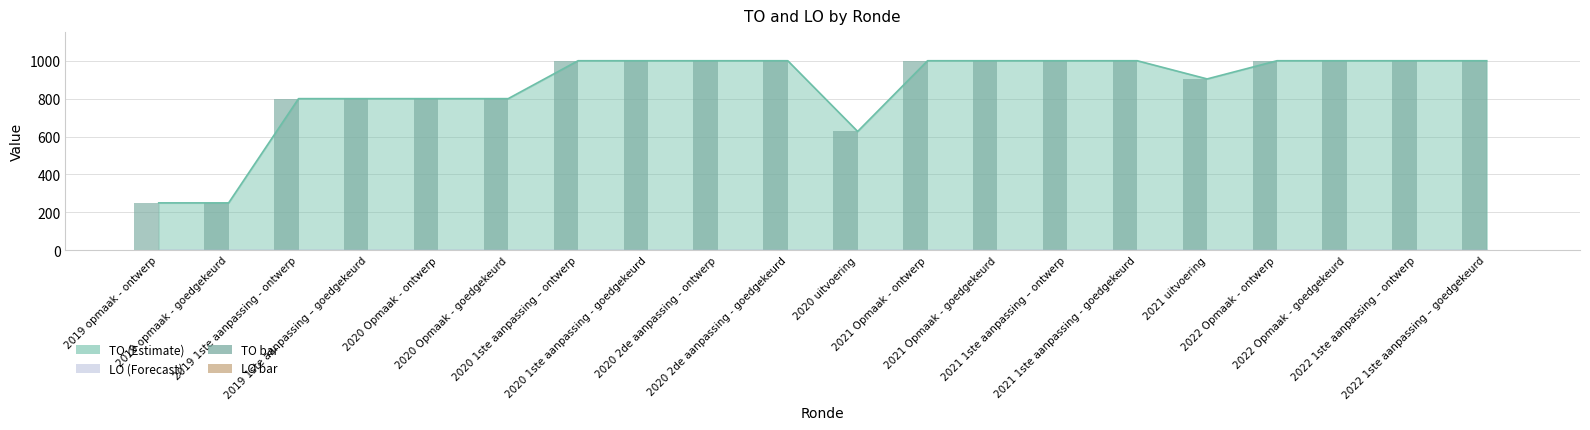

At which category is the sum across all series the highest?

2020 1ste aanpassing – ontwerp